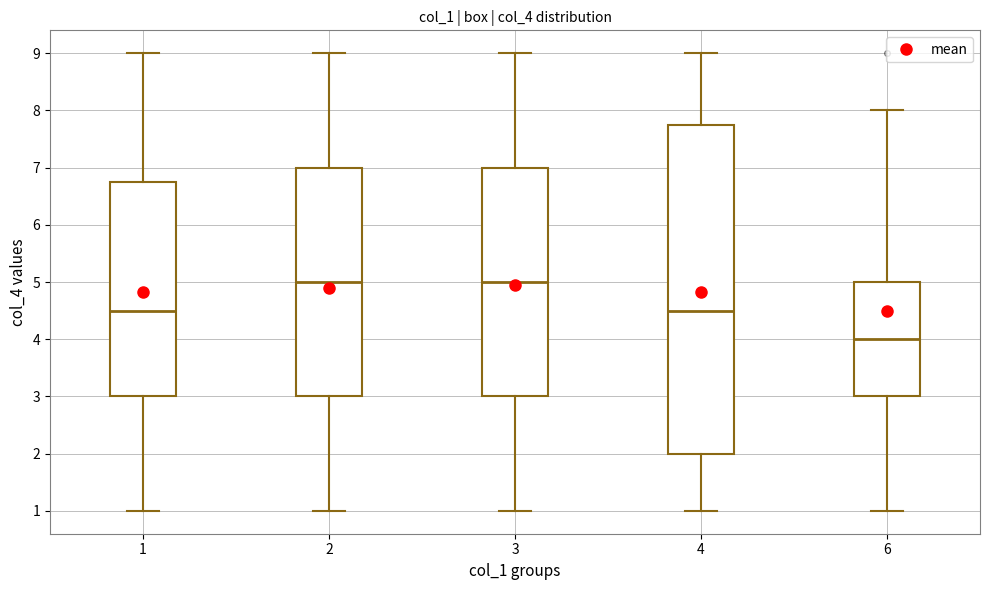

Reading left to right, read every box against the y-axis: the position of its median line, the range the box covers, and the ends of its whiskers. The values are not printed on the chart, so give them approximately, as read against the axis.

1: median 4.5, box 3.0 to 6.8, whiskers 1.0 to 9.0
2: median 5.0, box 3.0 to 7.0, whiskers 1.0 to 9.0
3: median 5.0, box 3.0 to 7.0, whiskers 1.0 to 9.0
4: median 4.5, box 2.0 to 7.8, whiskers 1.0 to 9.0
6: median 4.0, box 3.0 to 5.0, whiskers 1.0 to 8.0